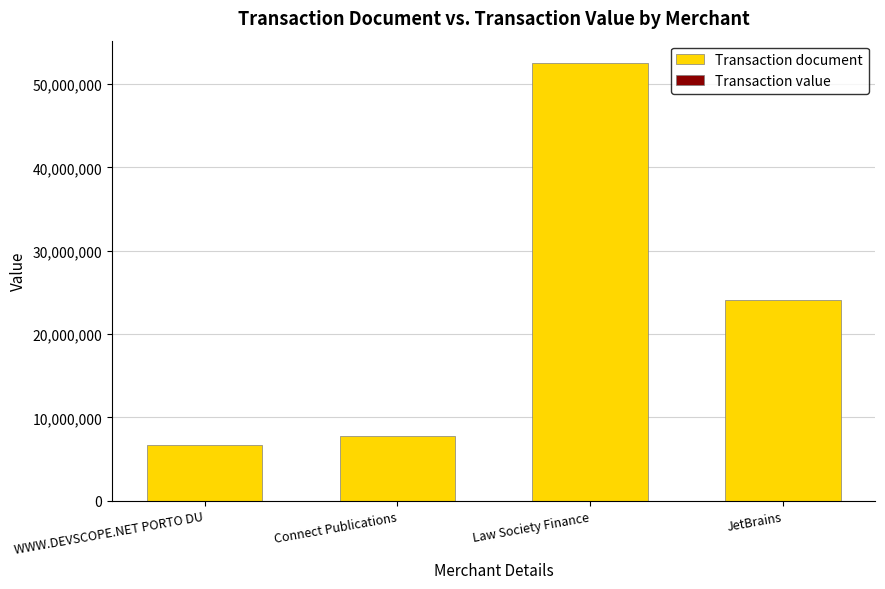

Where does the Transaction document series first go above 24124941?

Law Society Finance